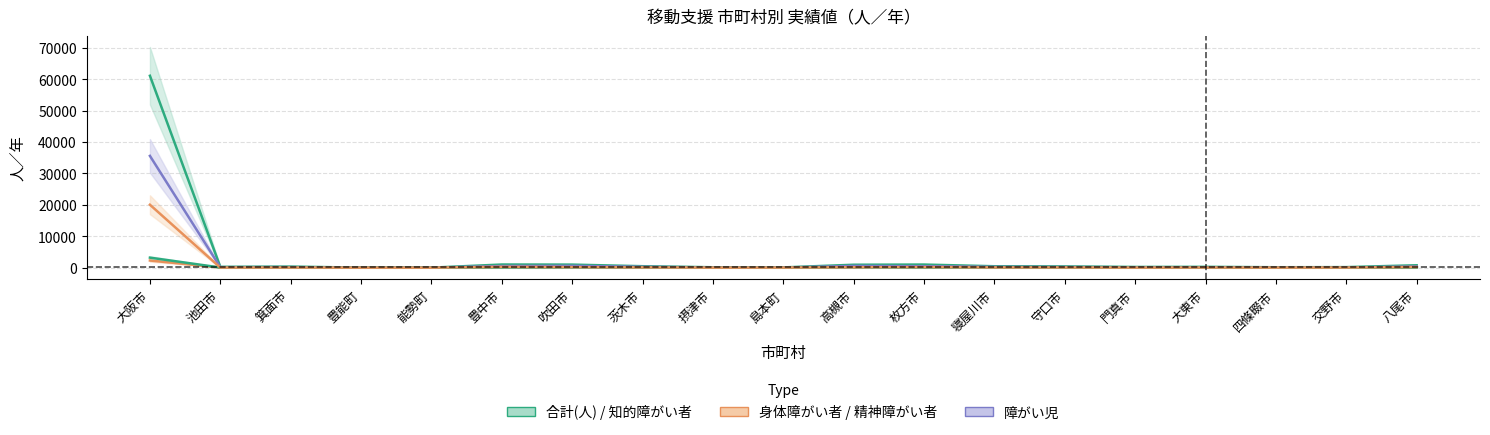

How many values in the 合計(人) series are below 343?

9